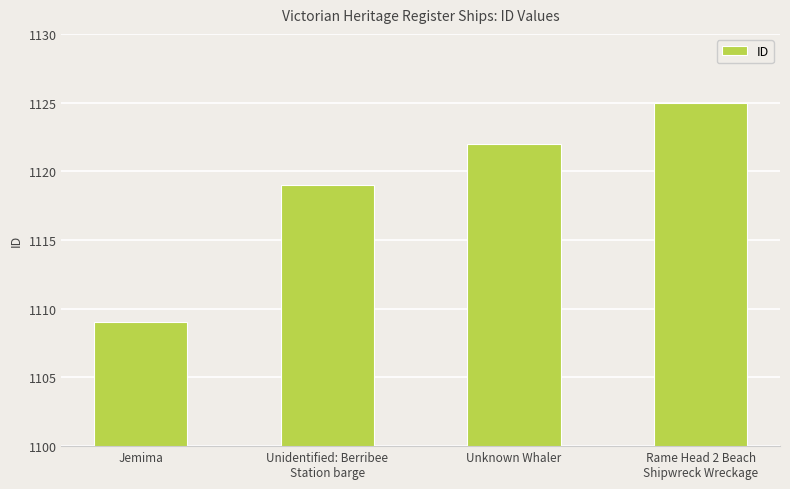

What is the label of the 4th bar from the right?

Jemima